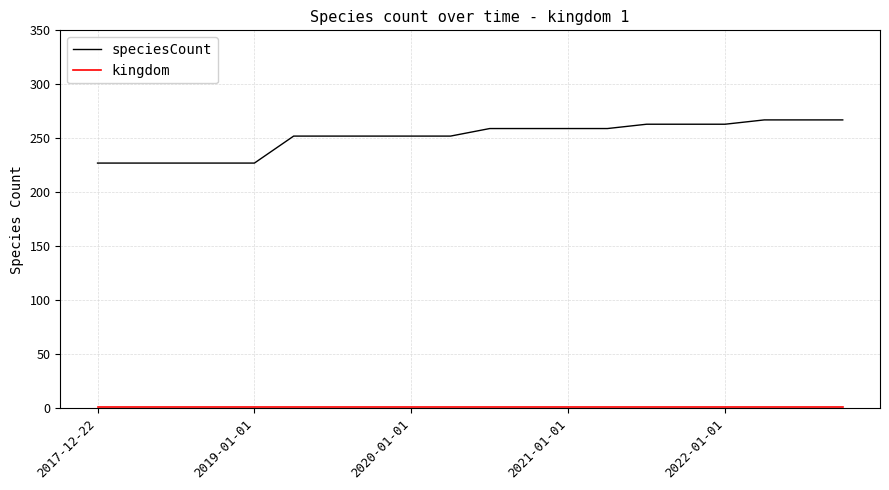

Is this an area chart (filled region under the line)?

No